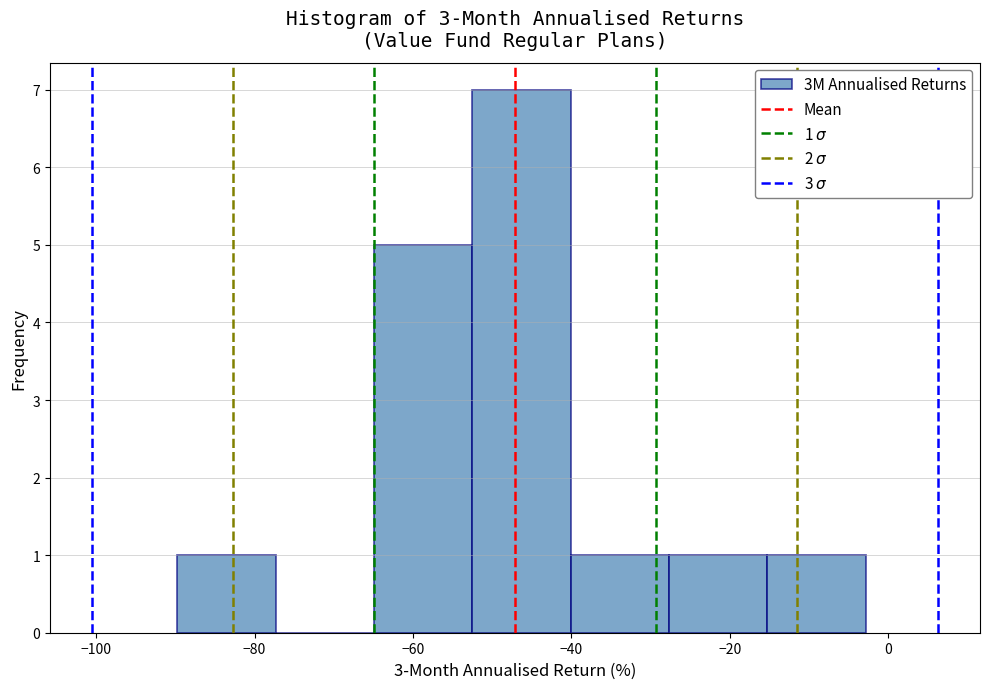

Which range on the x-axis has the tallest bar?

-52 to -40